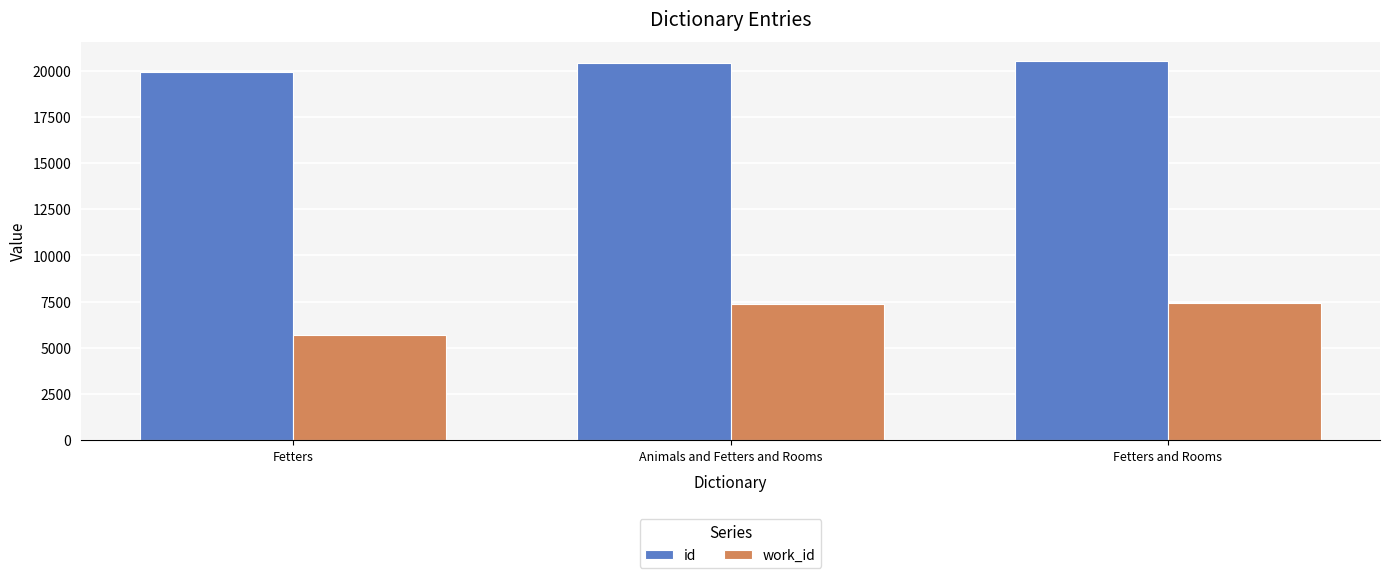

What is the average value of the work_id series?

6830